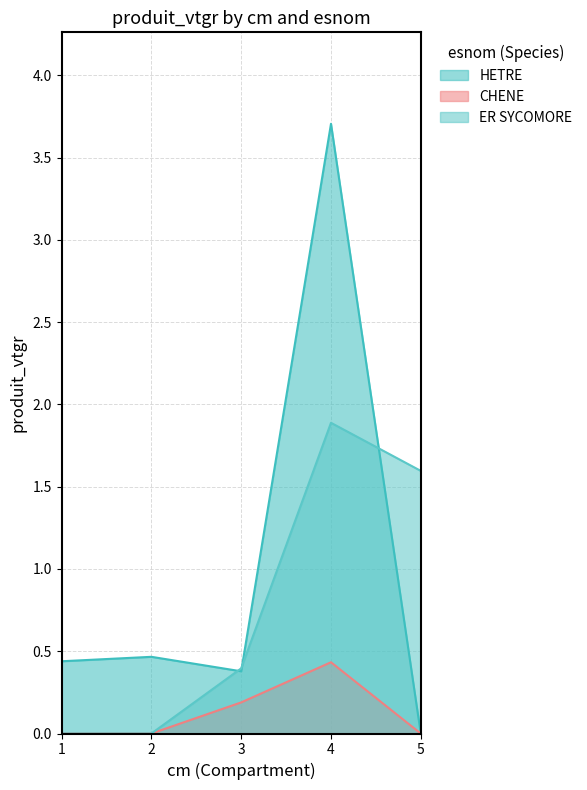

What is the greatest value displayed?

3.7